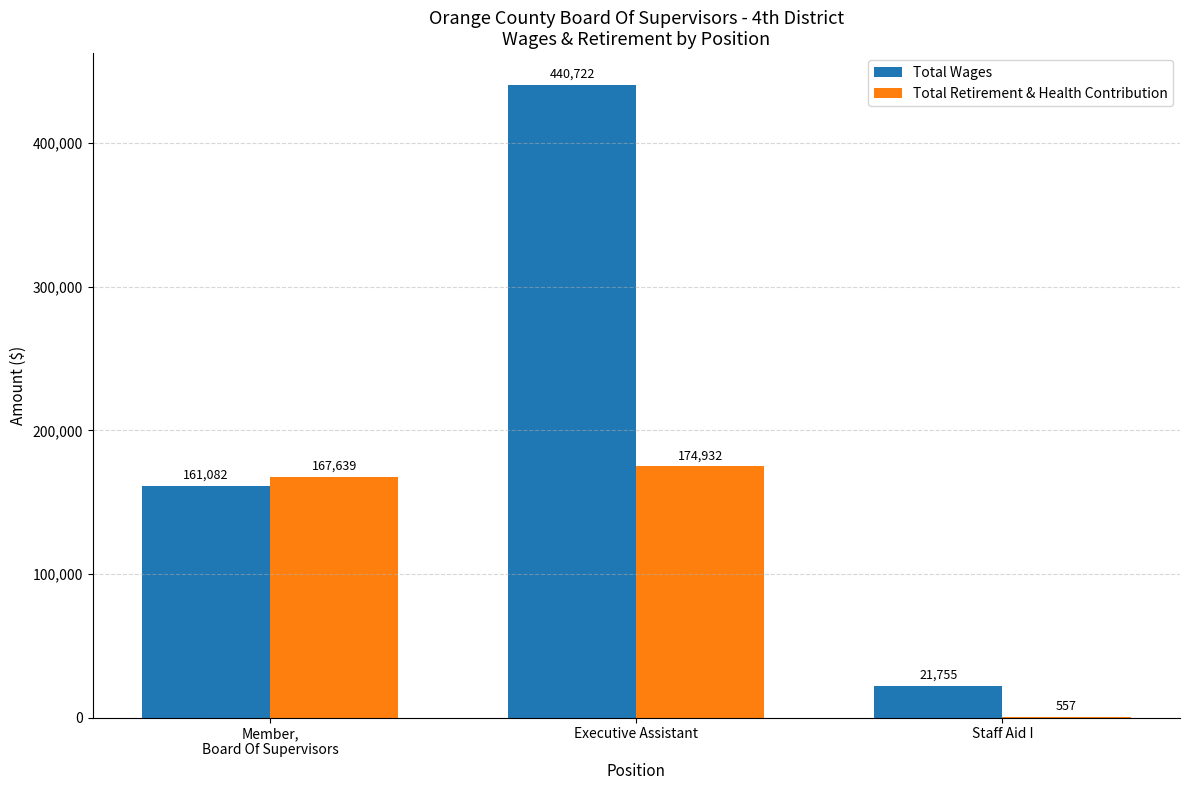

Which series has the largest total across all categories?

Total Wages